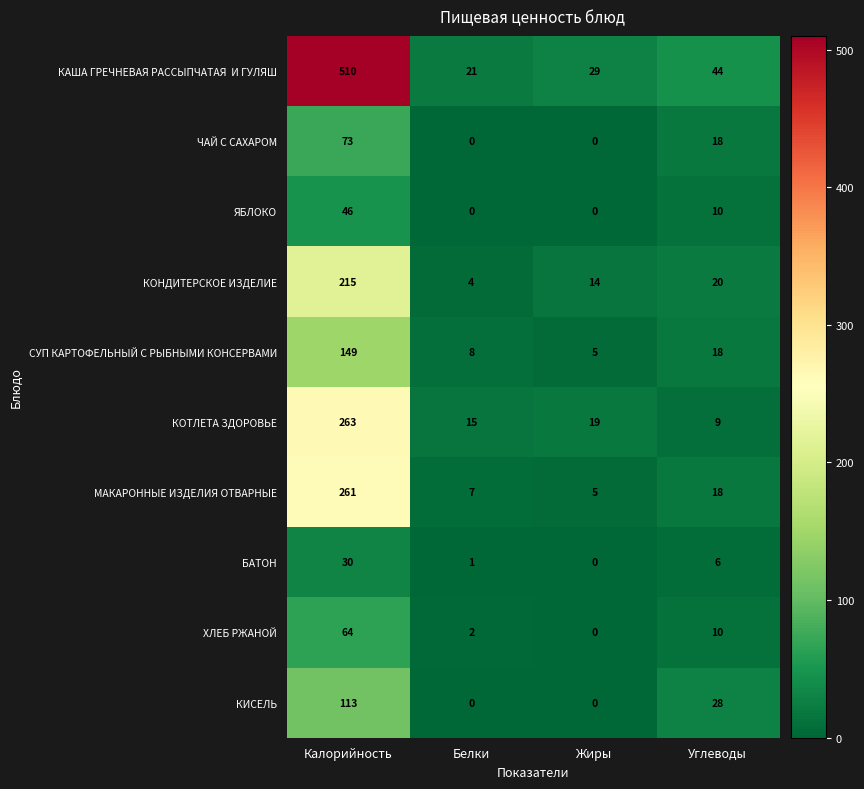

What is the approximate value of КОТЛЕТА ЗДОРОВЬЕ at Белки, to the nearest 5?

15